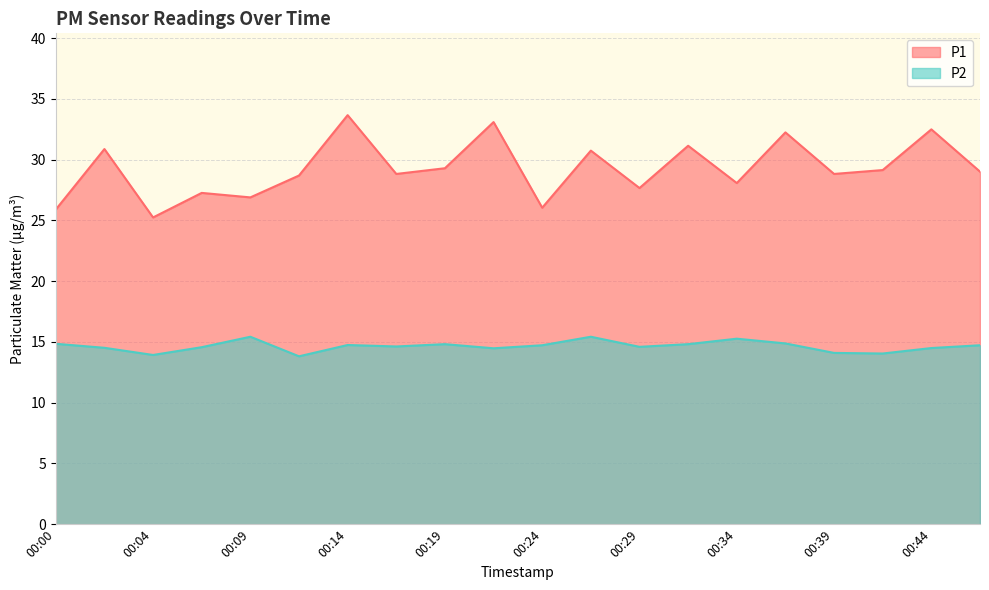

What are all the series names shown in the legend?

P1, P2